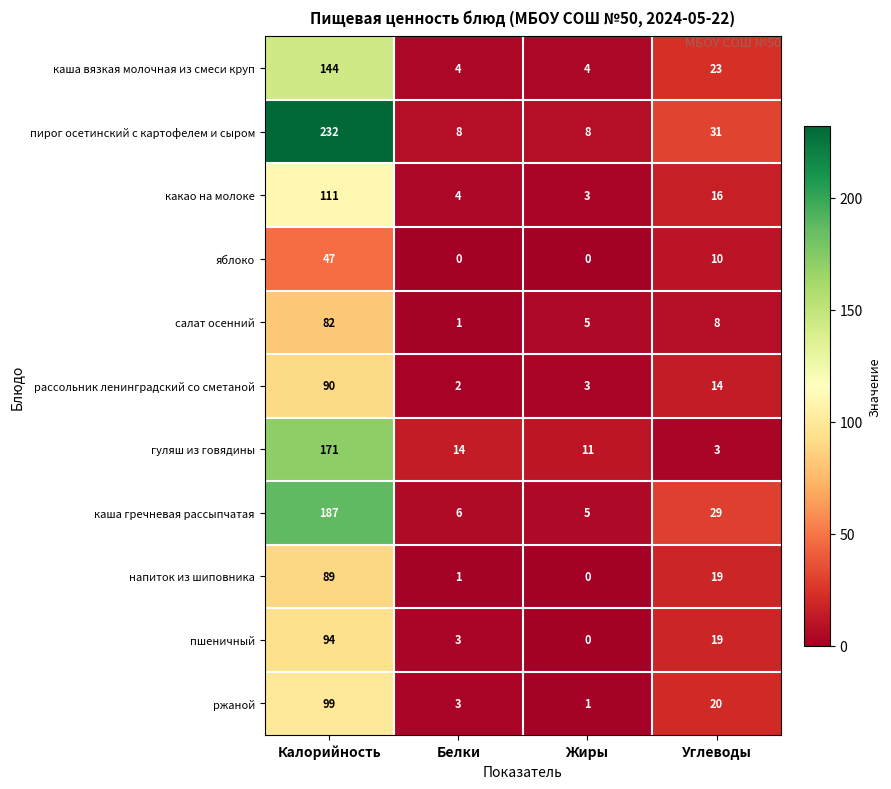

How many values in пшеничный are above zero?

3